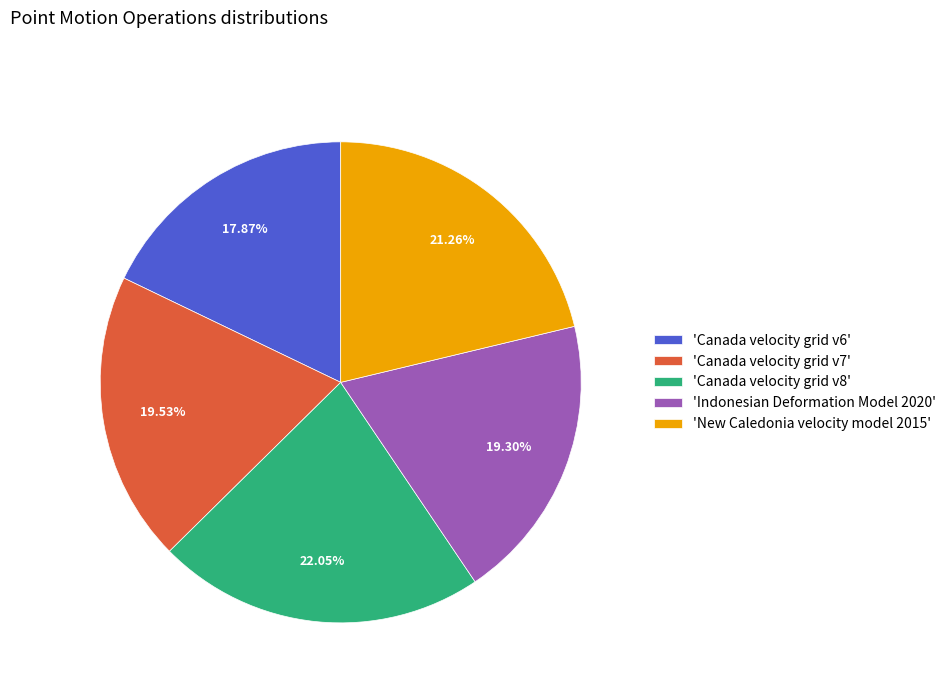

Do 'New Caledonia velocity model 2015' and 'Canada velocity grid v7' together represent more than half of the pie?

No